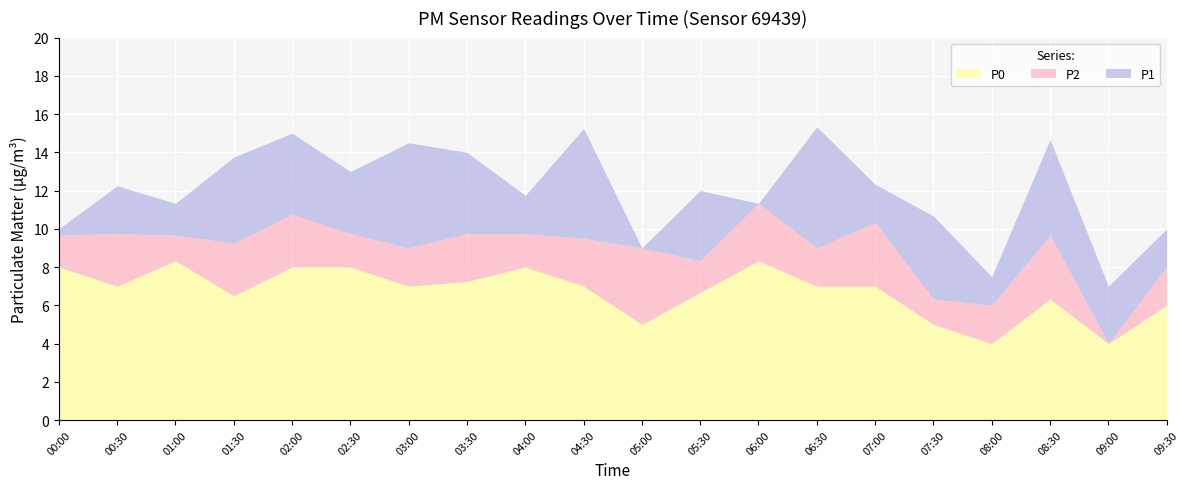

Between 01:30 and 05:30, which series saw the biggest shift?

P1